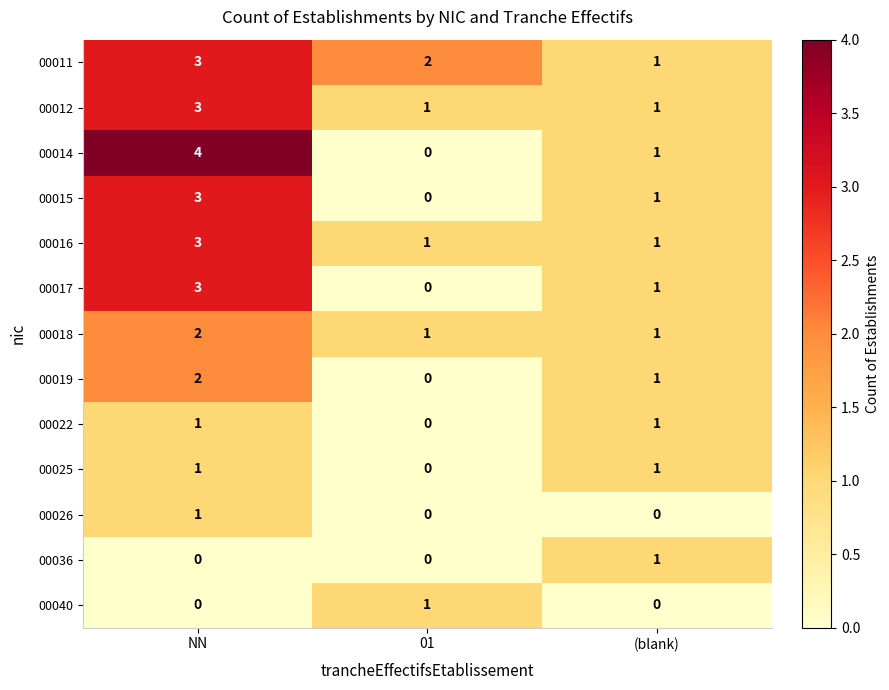

At which category is the sum across all series the highest?

NN